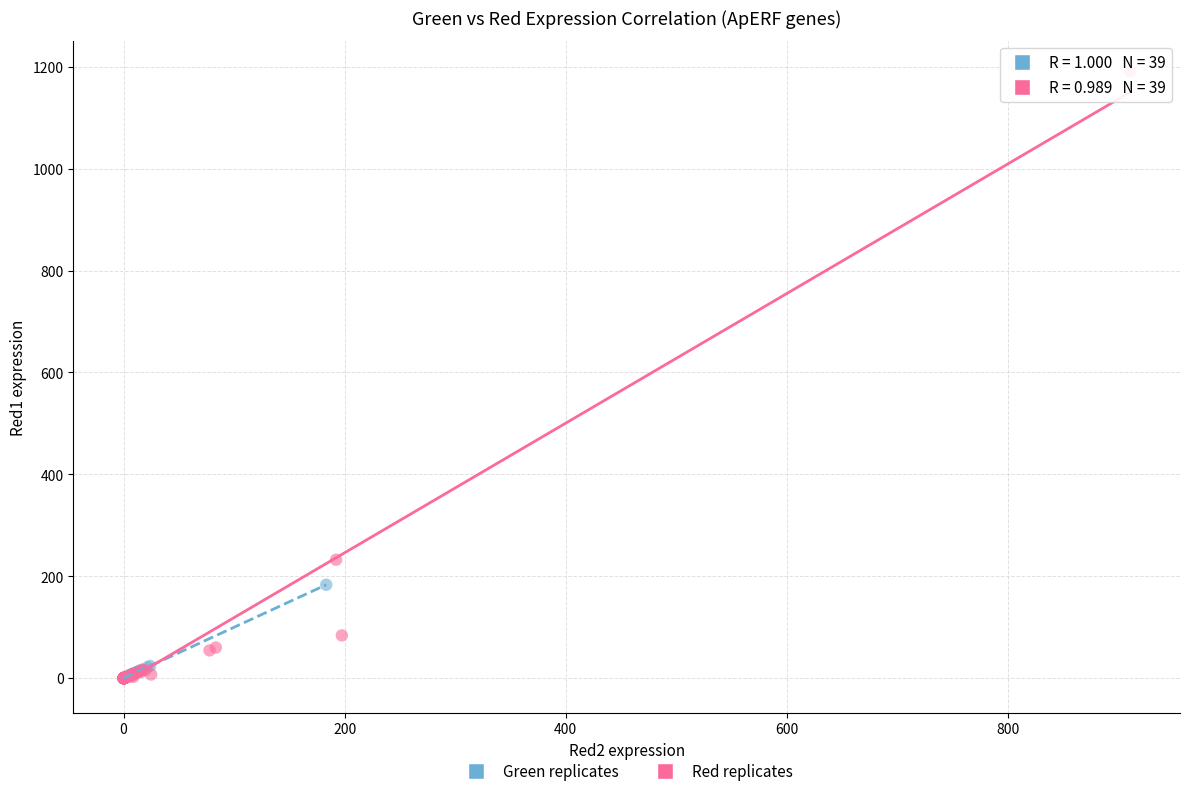

Which series reaches the maximum Y coordinate?

Red replicates